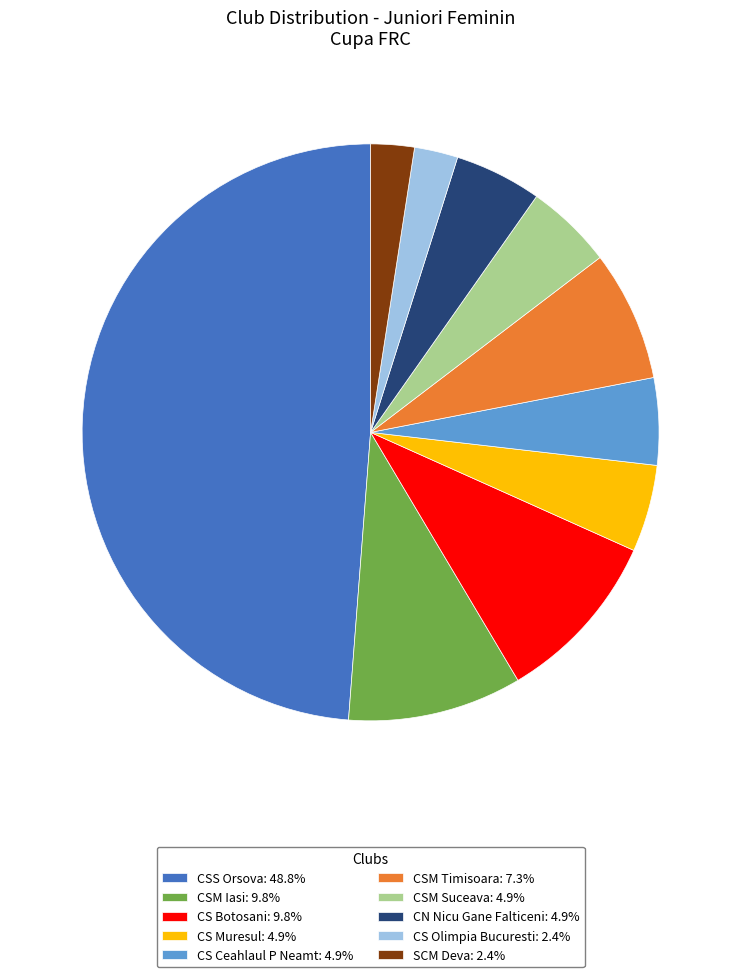

Is there any slice that represents more than half of the pie?

No